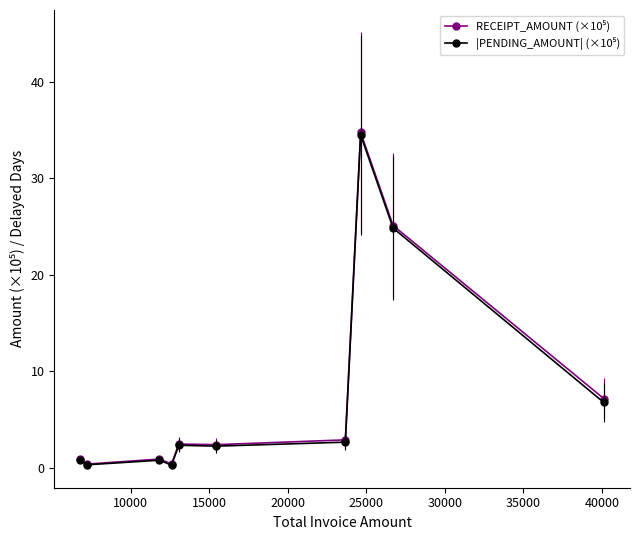

What is the maximum value shown in the chart?

34.8